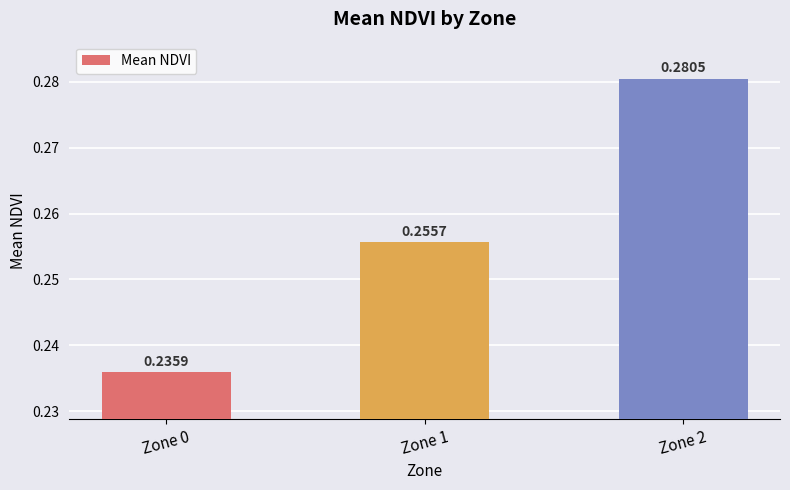

Which category has the highest value across all series?

Zone 2